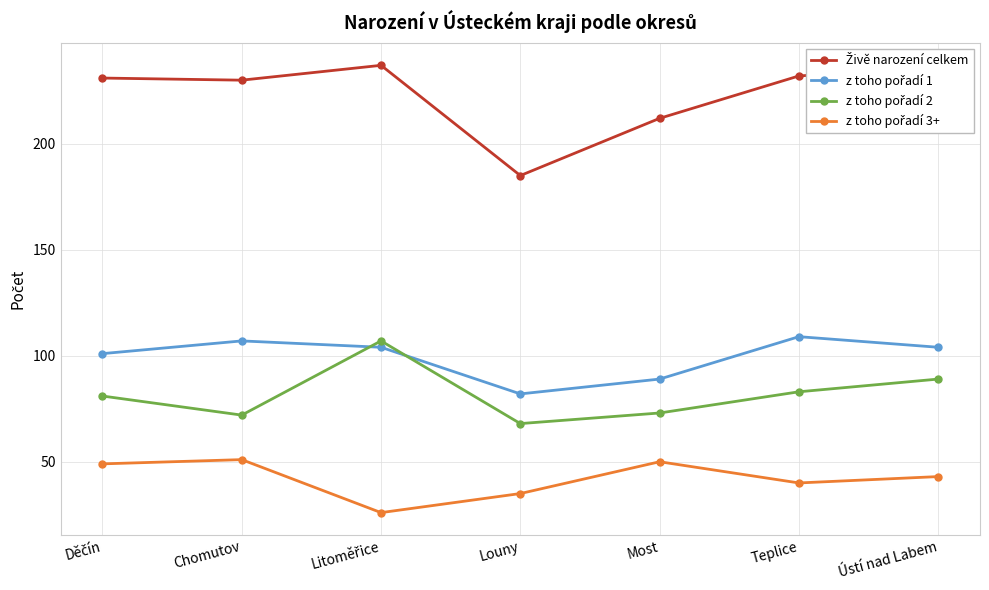

What is the label of the 3rd point from the right?

Most